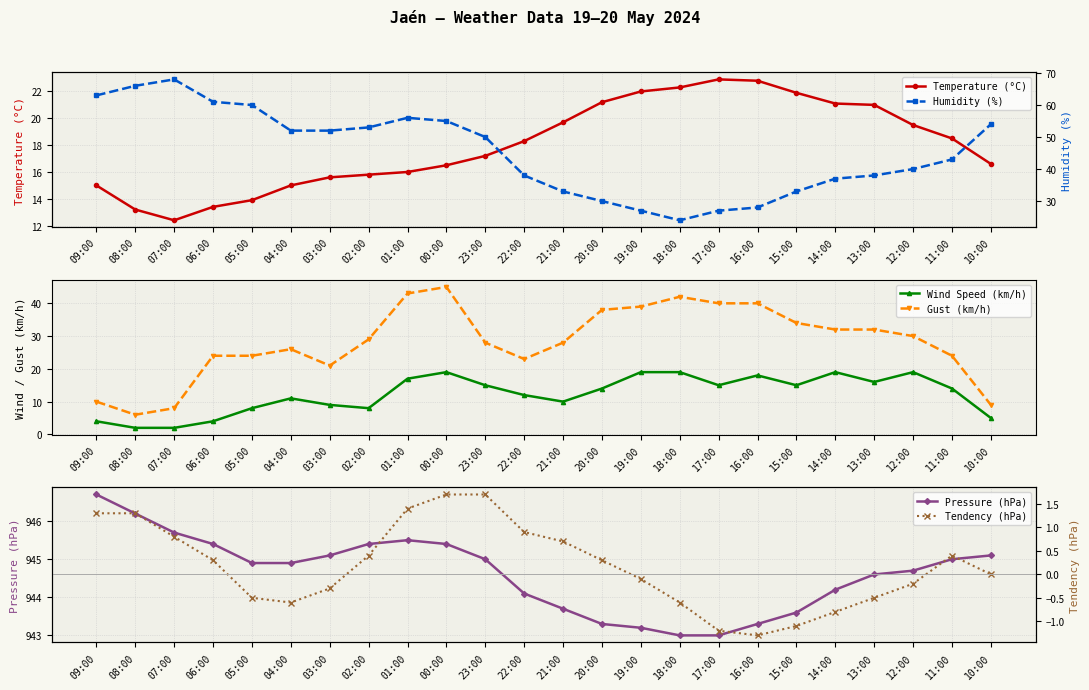

Which series has the largest total across all categories?

Pressure (hPa)